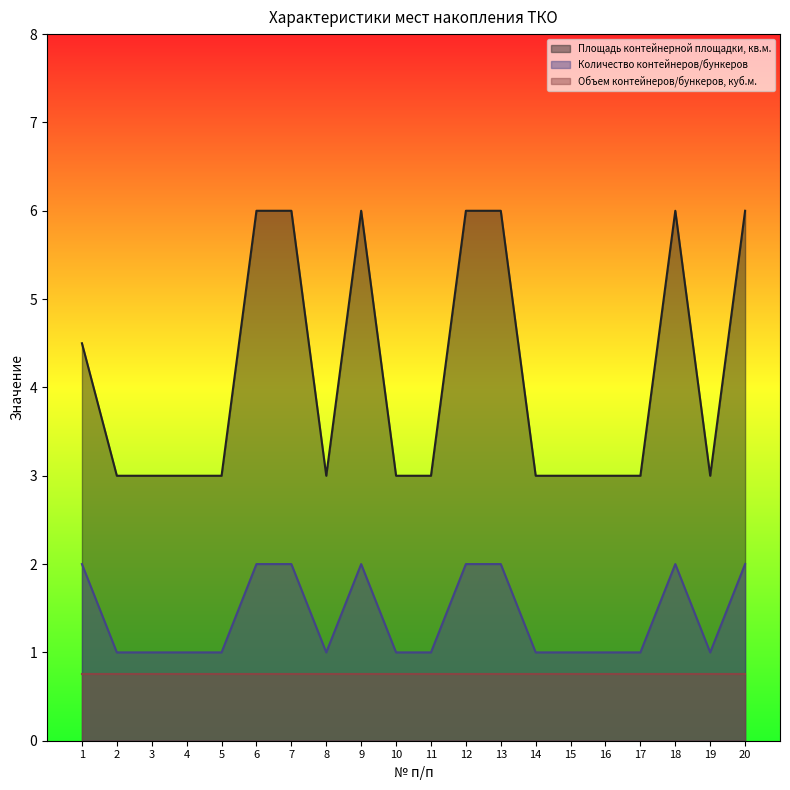

Which category has the highest value in the Количество контейнеров/бункеров series?

1